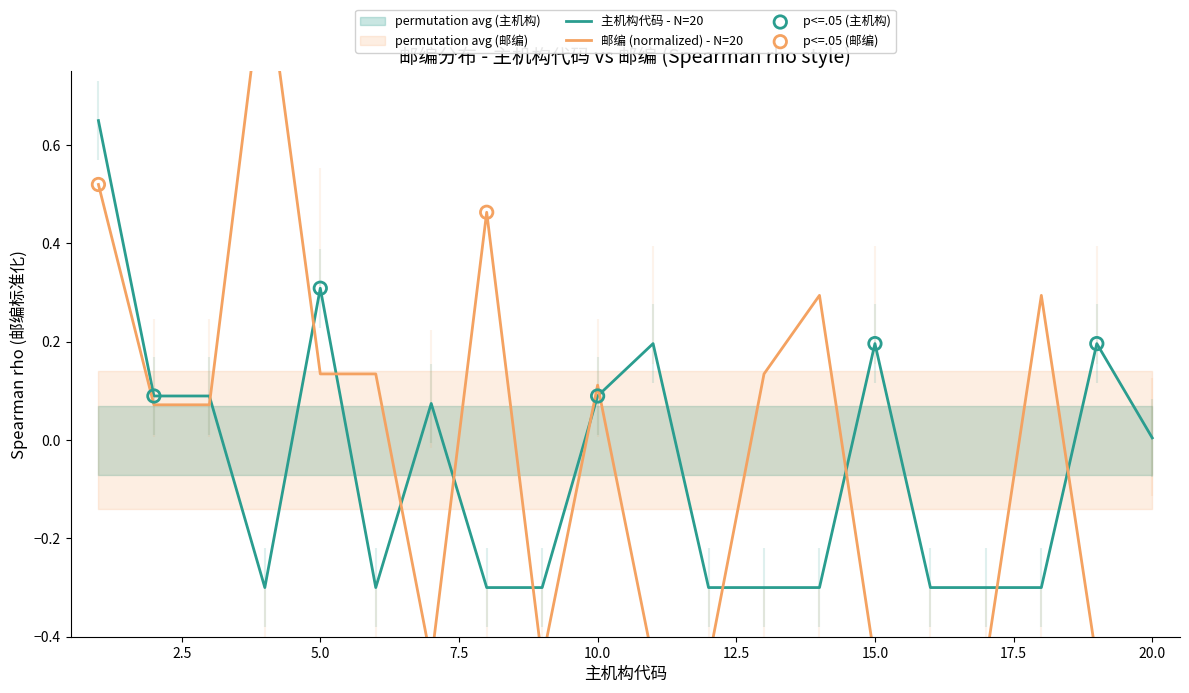

What is the change in value from 9 to 11?

+0.5